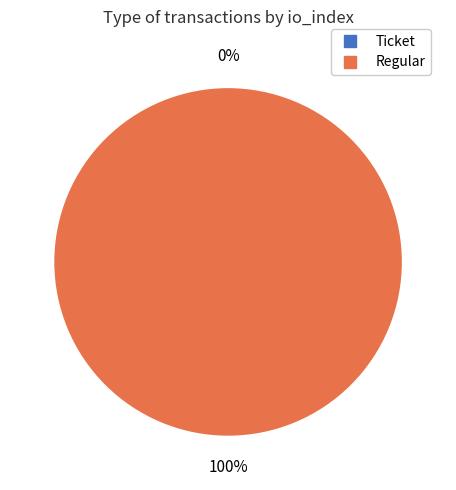

To the nearest percent, what percentage of the pie is Regular?

100%